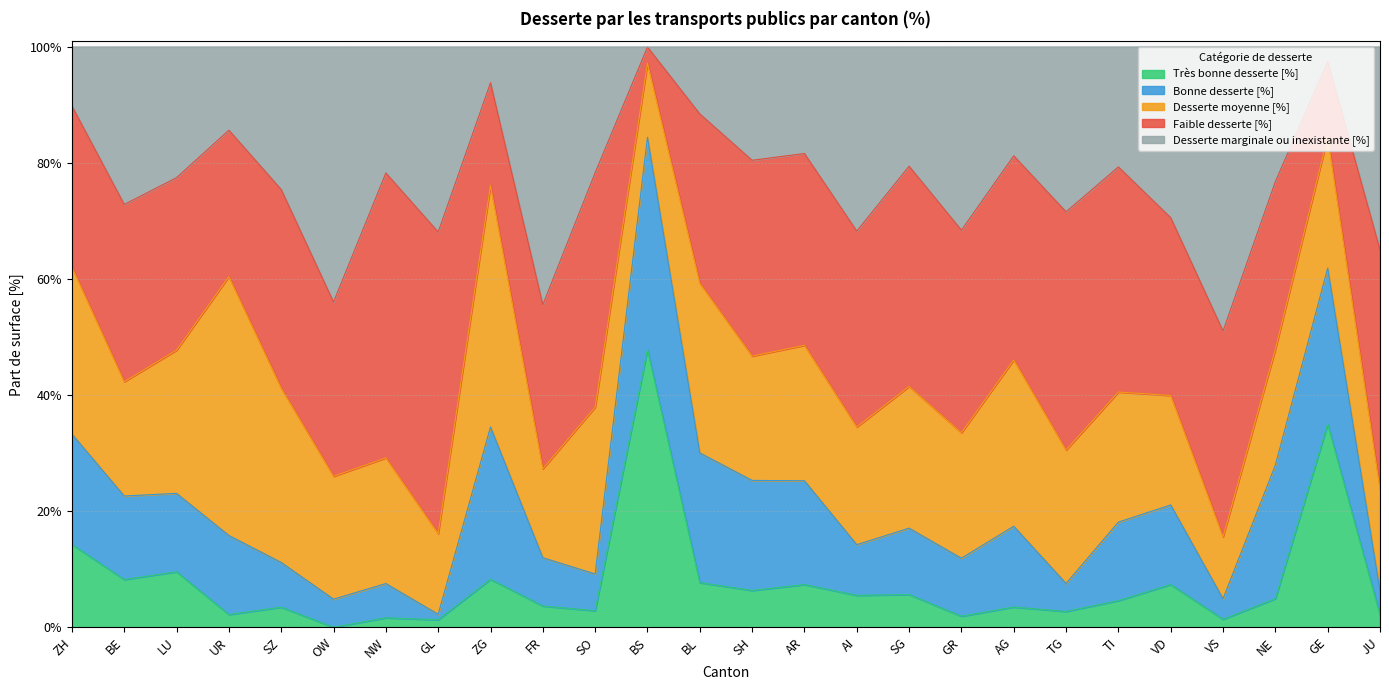

The value of Très bonne desserte [%] at AG is 0.0. True or false?

False